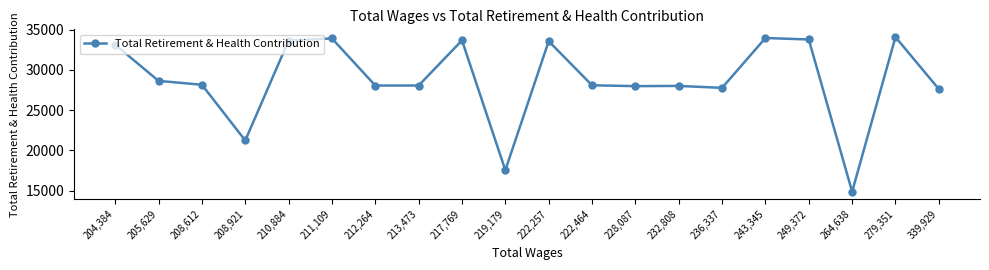

True or false: the data shows 50224 at 208,612.

False